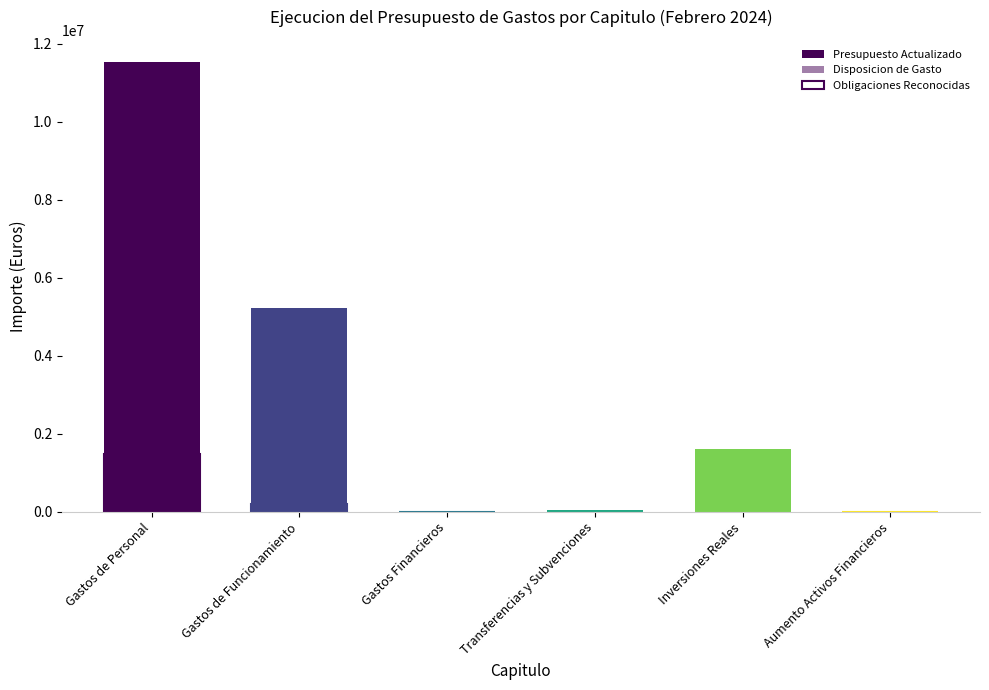

What is the label of the 4th bar from the left?

Transferencias y Subvenciones